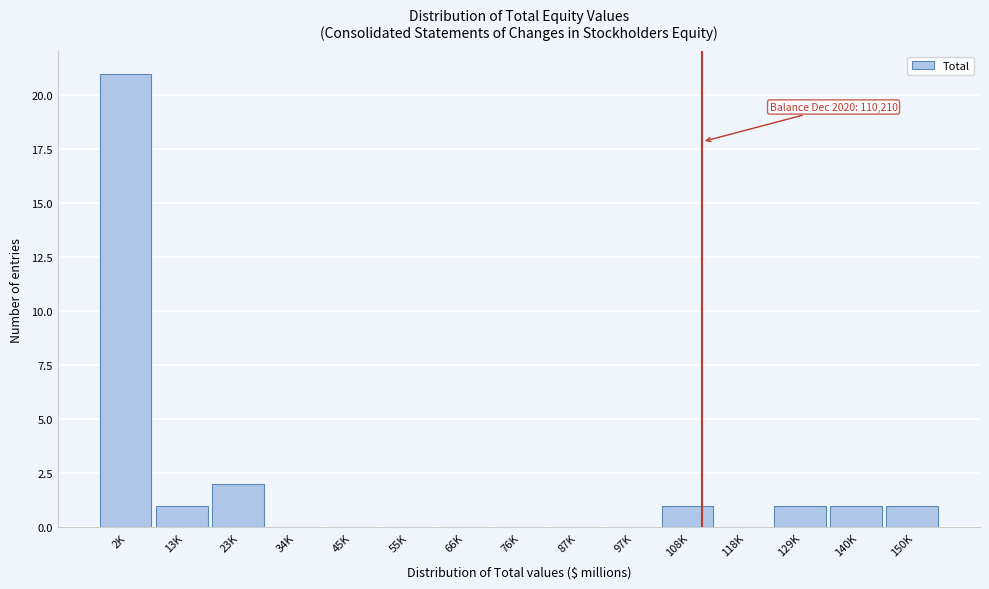

Reading left to right, extract all data points from this chart.

2K=21	13K=1	23K=2	34K=0	45K=0	55K=0	66K=0	76K=0	87K=0	97K=0	108K=1	118K=0	129K=1	140K=1	150K=1